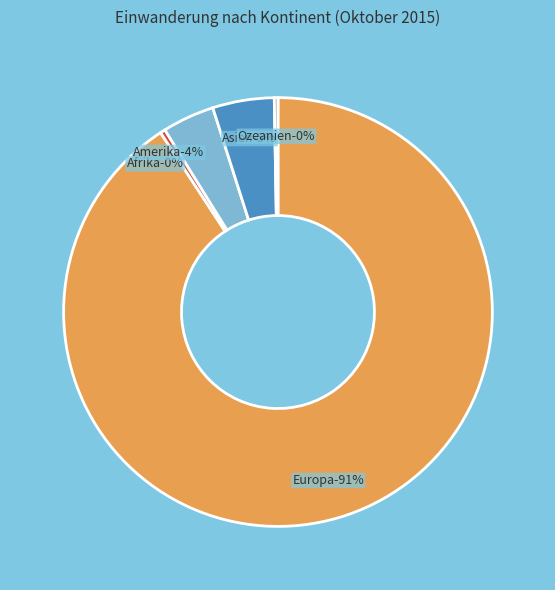

Which has a higher value, Afrika or Europa?

Europa